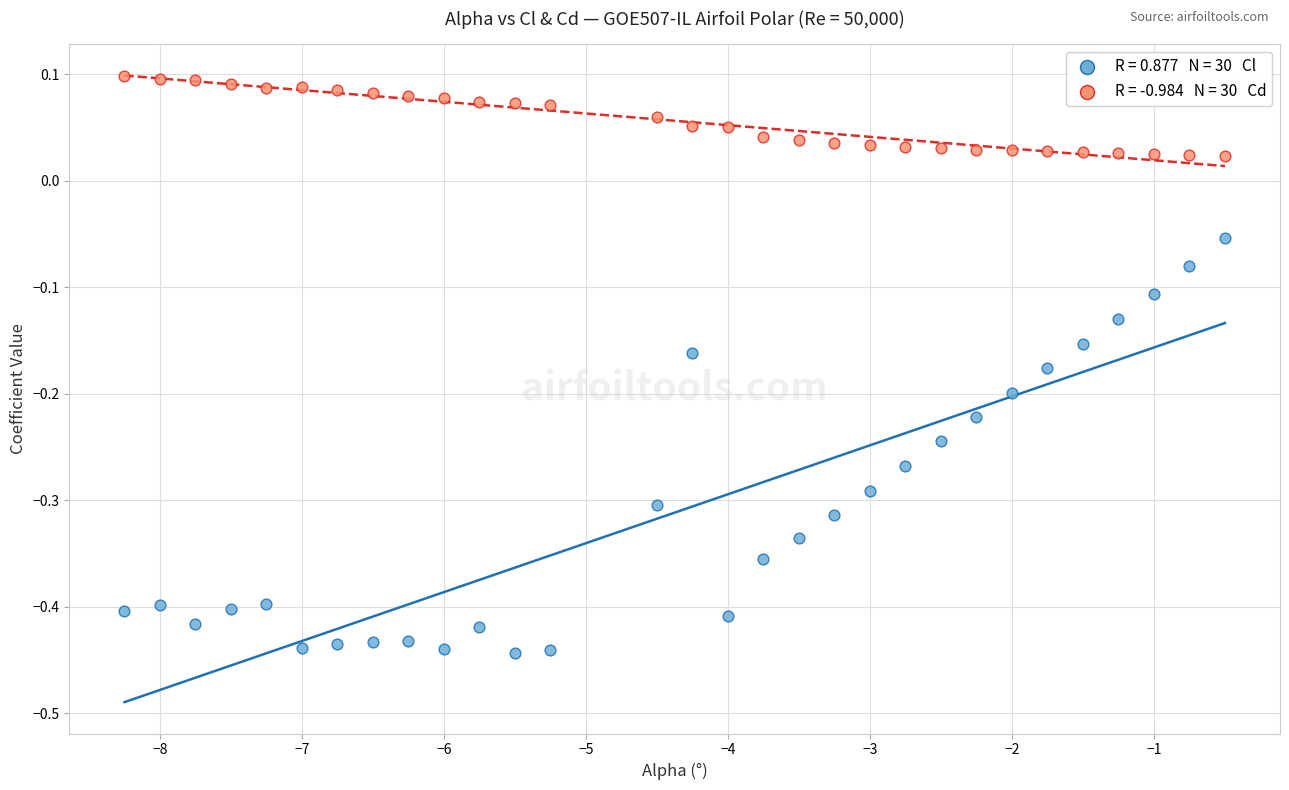

Across all data points, what is the range of X values (max minus min)?

7.8